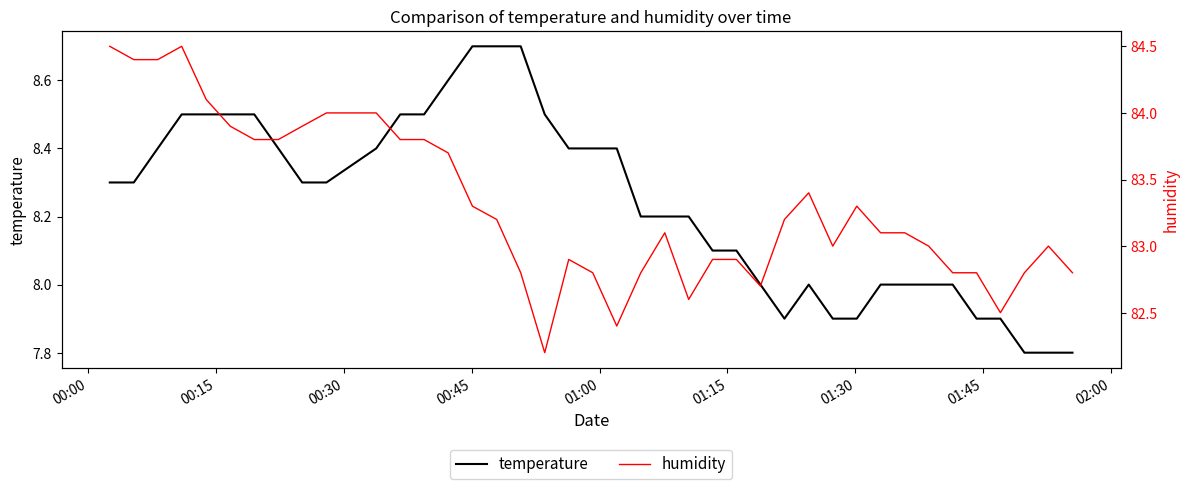

What is the highest value of the temperature series?

8.7